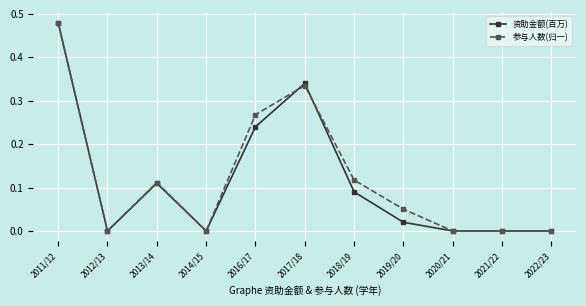

At which category is the sum across all series the highest?

2011/12